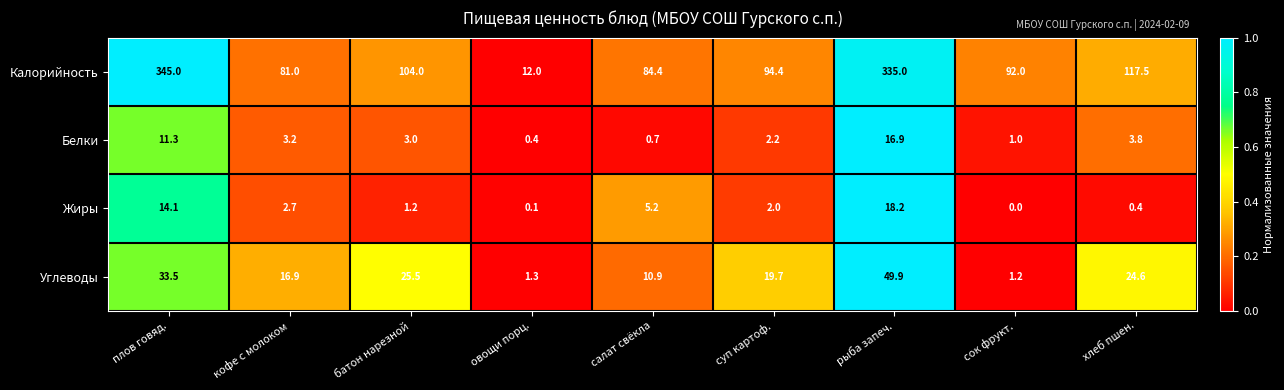

The value of Жиры at суп картоф. is 2.0. True or false?

True